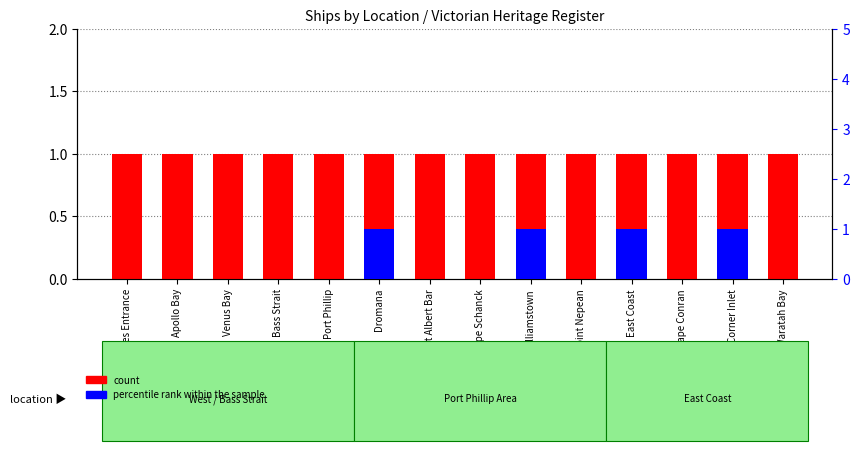

Reading left to right, list all the values displayed in this chart.

count: Lakes Entrance=1	Apollo Bay=1	Venus Bay=1	Bass Strait=1	Port Phillip=1	Dromana=1	Port Albert Bar=1	Cape Schanck=1	Williamstown=1	Point Nepean=1	East Coast=1	Cape Conran=1	Corner Inlet=1	Waratah Bay=1
percentile rank within the sample: Lakes Entrance=0	Apollo Bay=0	Venus Bay=0	Bass Strait=0	Port Phillip=0	Dromana=1	Port Albert Bar=0	Cape Schanck=0	Williamstown=1	Point Nepean=0	East Coast=1	Cape Conran=0	Corner Inlet=1	Waratah Bay=0